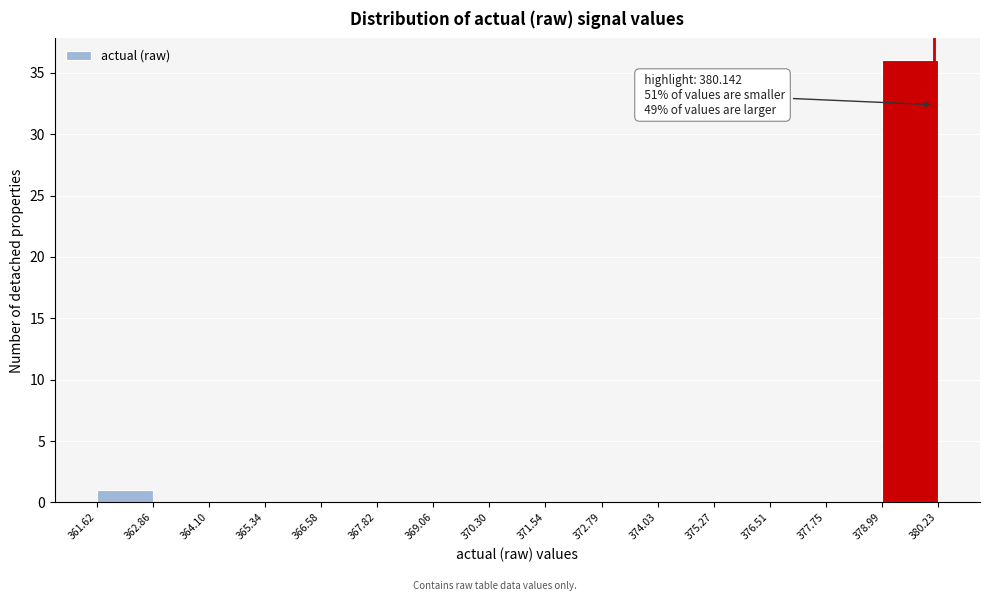

Over which range of the x-axis is the bar tallest?

378.99 to 380.23